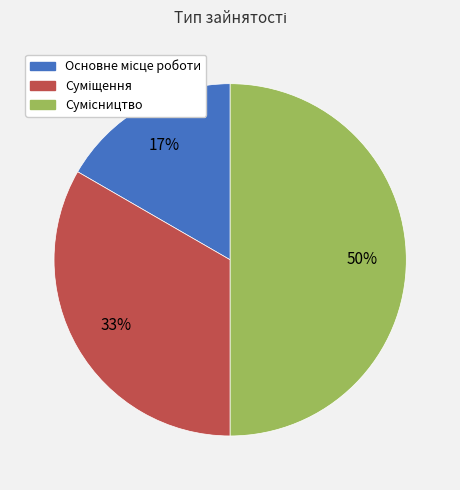

To the nearest percent, what is the difference between the largest and smallest slice percentages?

33%